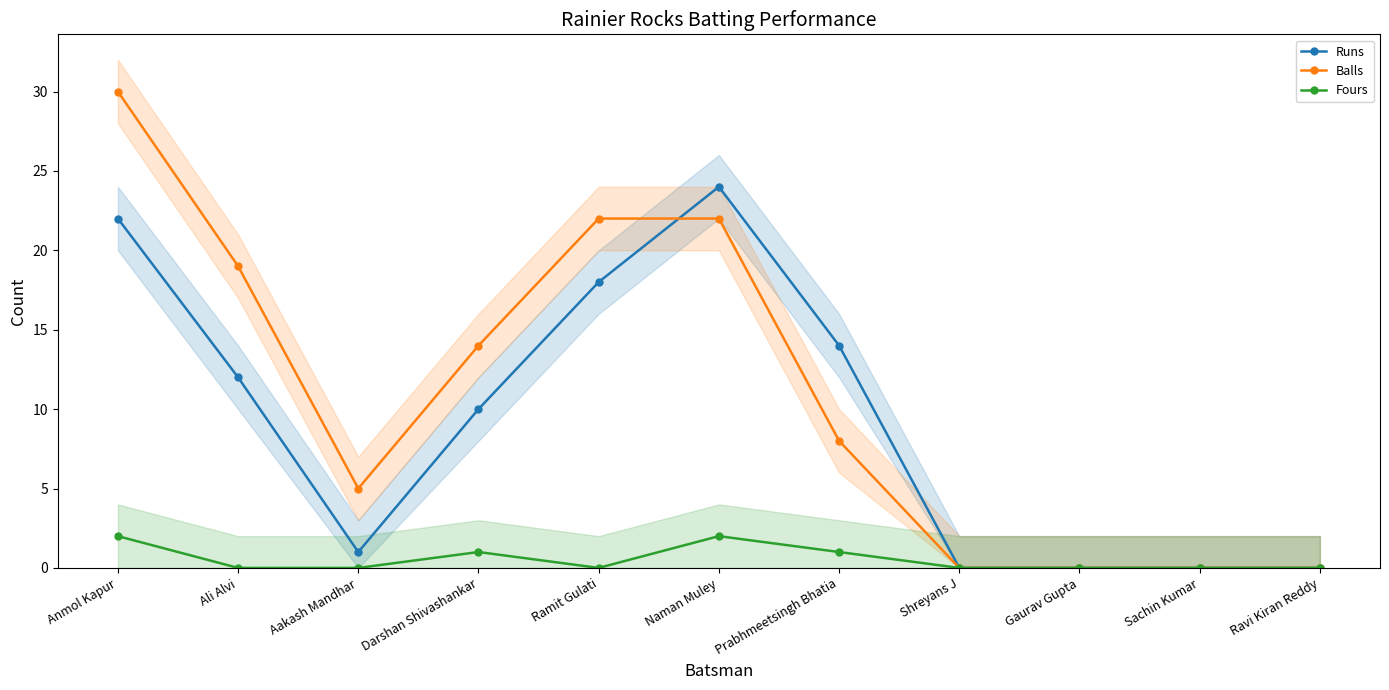

List the labels in order of Fours value, largest first.

Anmol Kapur, Naman Muley, Darshan Shivashankar, Prabhmeetsingh Bhatia, Ali Alvi, Aakash Mandhar, Ramit Gulati, Shreyans J, Gaurav Gupta, Sachin Kumar, Ravi Kiran Reddy